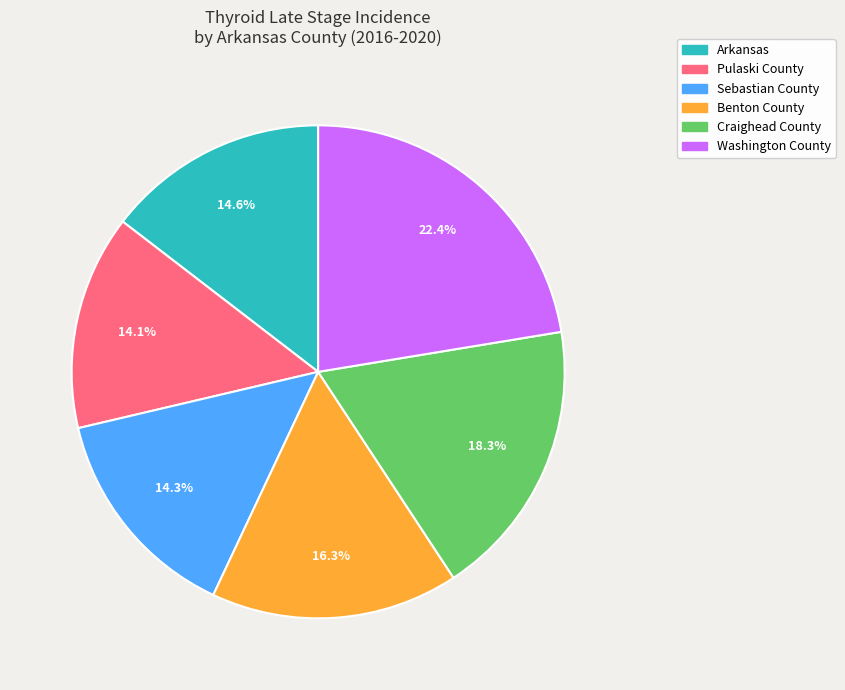

What portion of the pie excludes Benton County?

83.7%